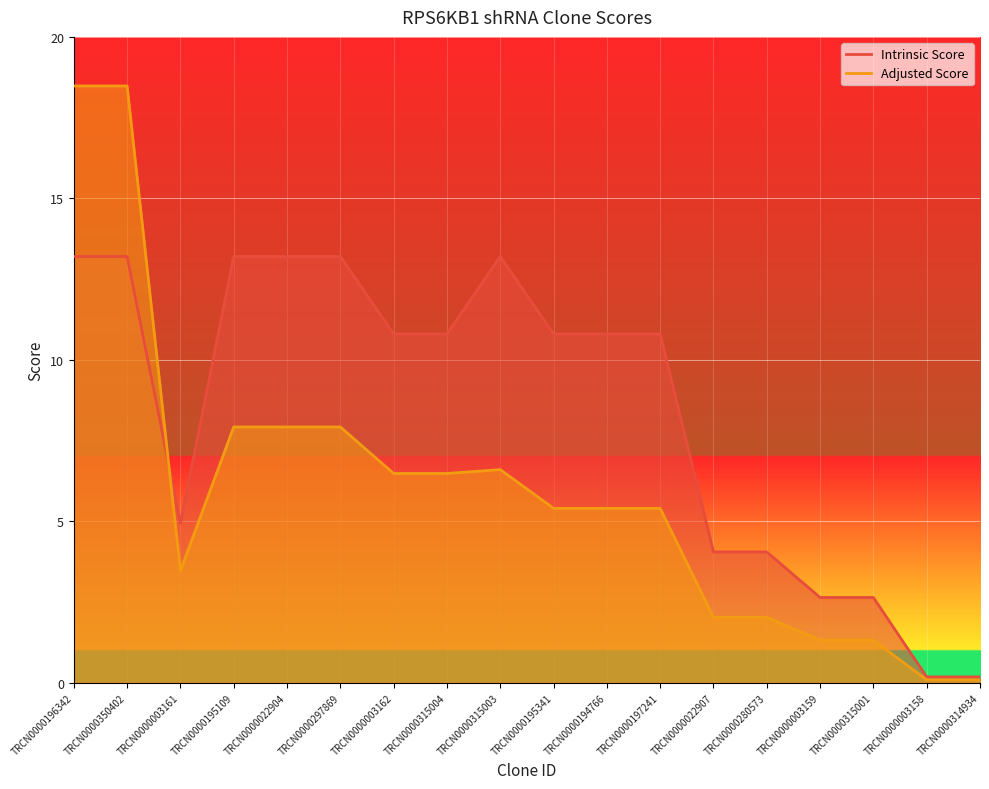

True or false: Adjusted Score has a value of 7.9 at TRCN0000297869.

True